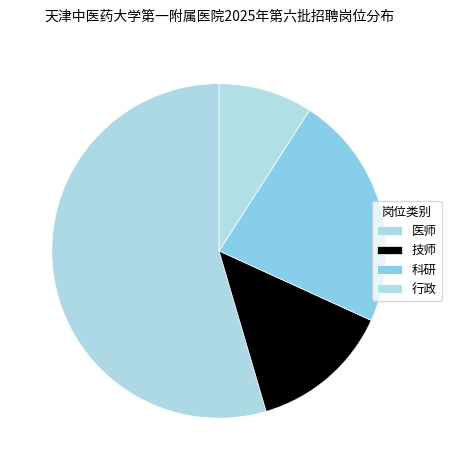

Is there a majority slice in this chart?

Yes